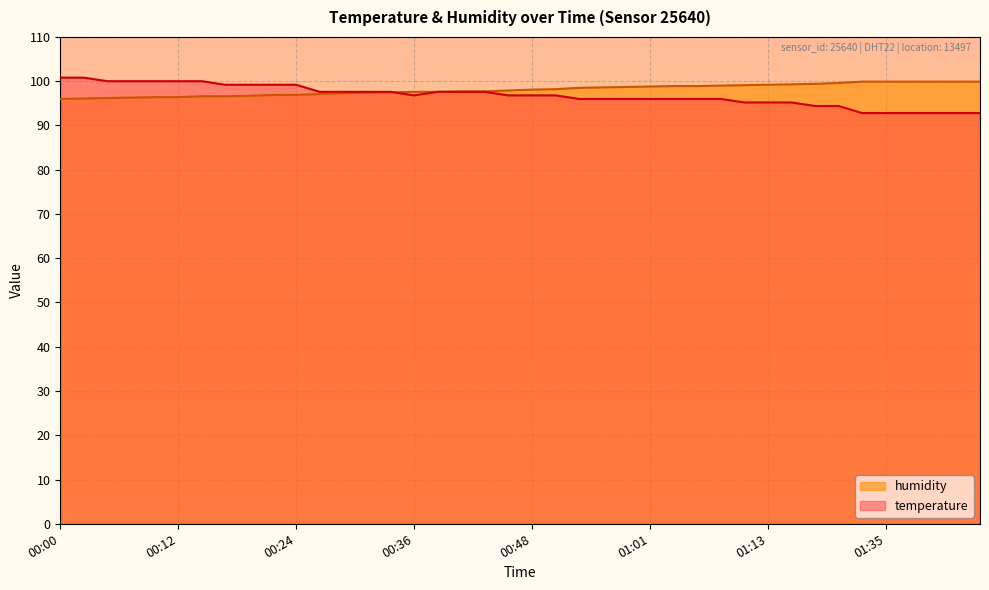

Rank the series at 00:31 from highest to lowest value.

temperature, humidity